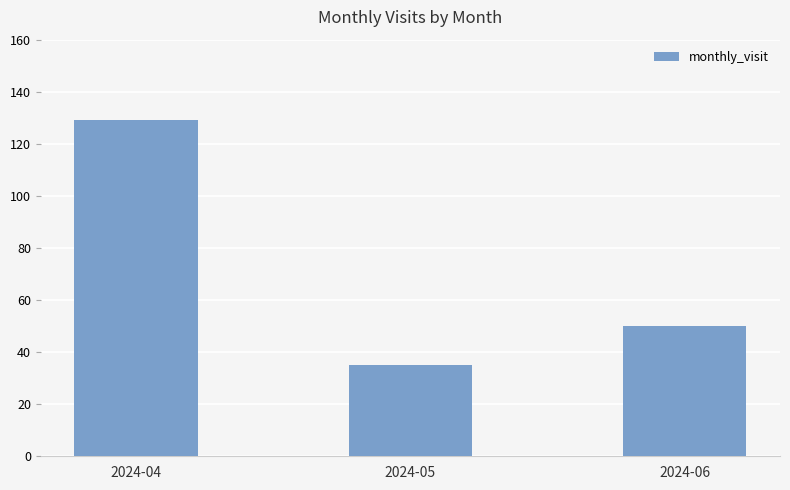

The value at 2024-06 is 31. True or false?

False